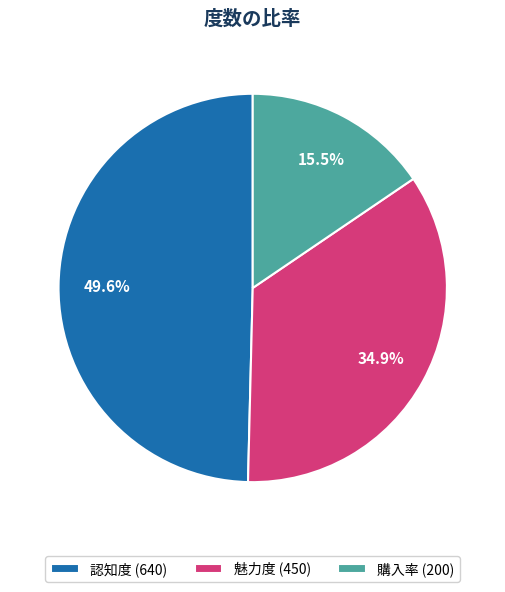

To the nearest percent, what is the difference between the largest and smallest slice percentages?

34%